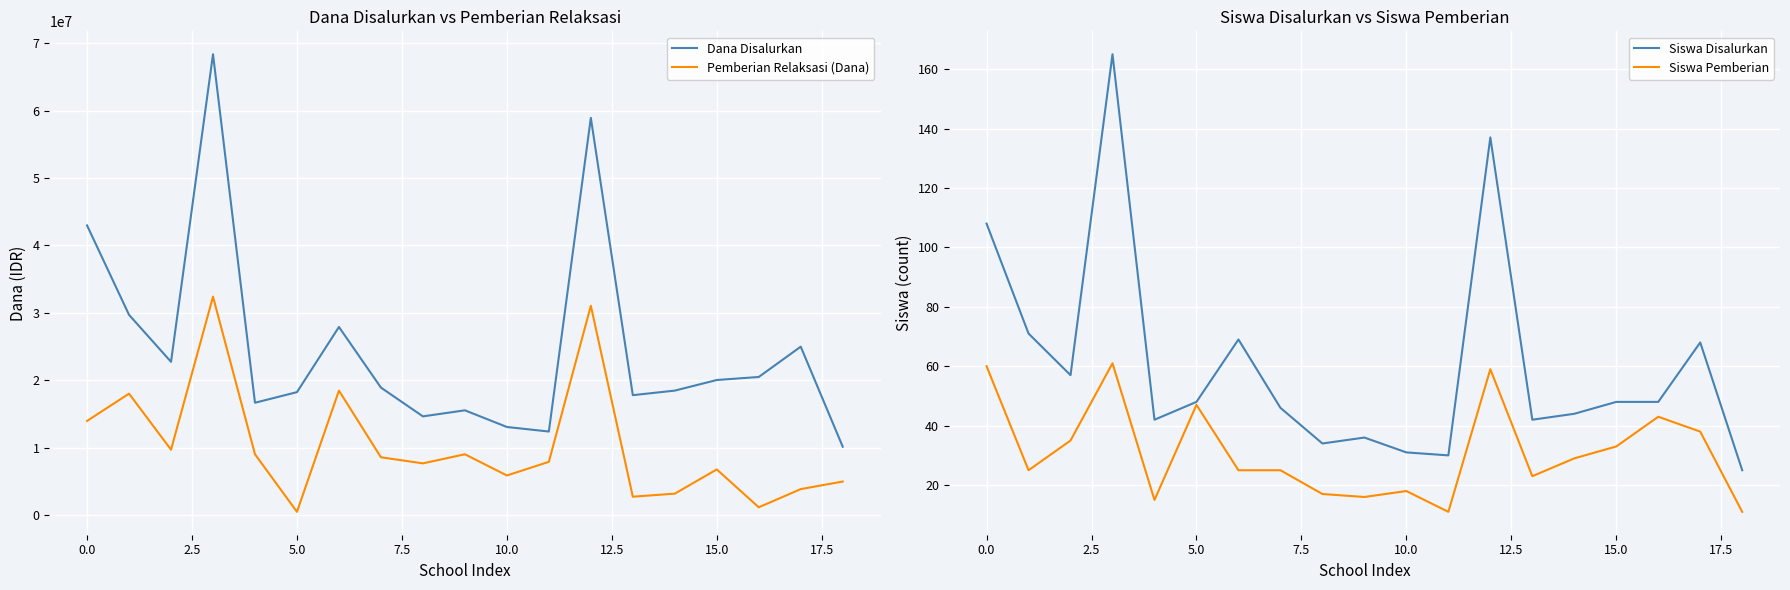

Does the chart display data point markers on the line(s)?

No